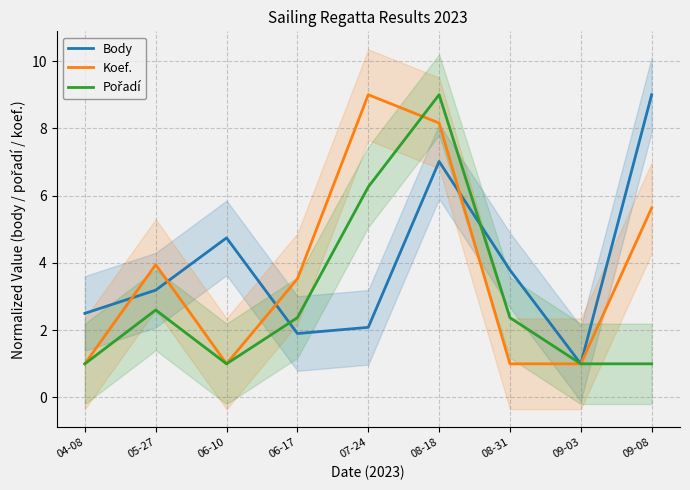

At which category is the sum across all series the highest?

08-18